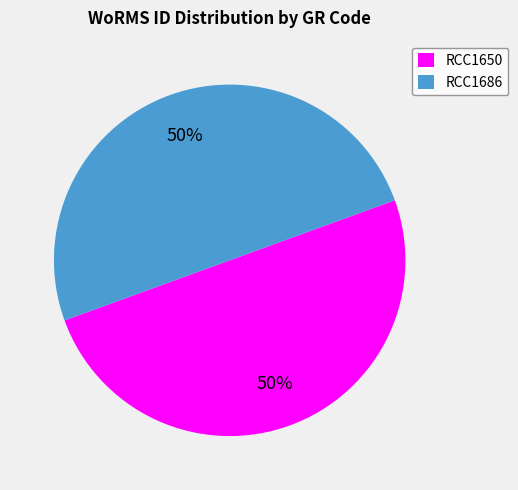

Do RCC1686 and RCC1650 together represent more than half of the pie?

Yes